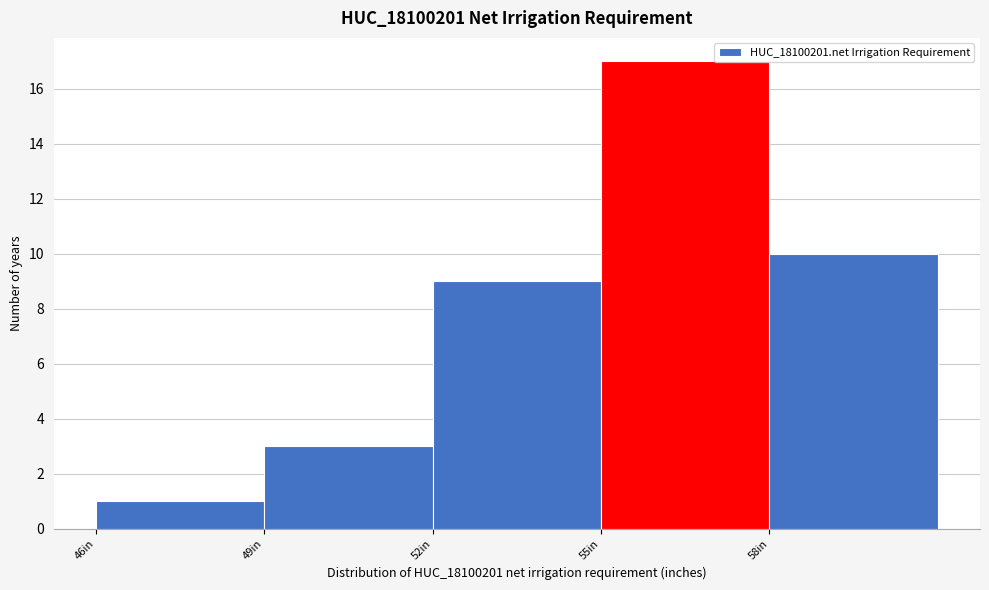

Over which range of the x-axis is the bar tallest?

55 to 58